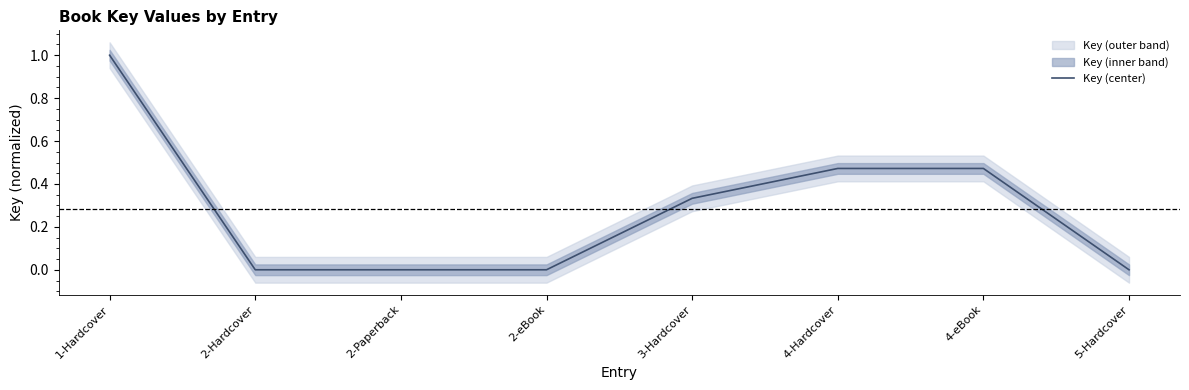

Reading right to left, transcribe all the data shown in this chart.

5-Hardcover=0.0	4-eBook=0.5	4-Hardcover=0.5	3-Hardcover=0.3	2-eBook=0.0	2-Paperback=0.0	2-Hardcover=0.0	1-Hardcover=1.0